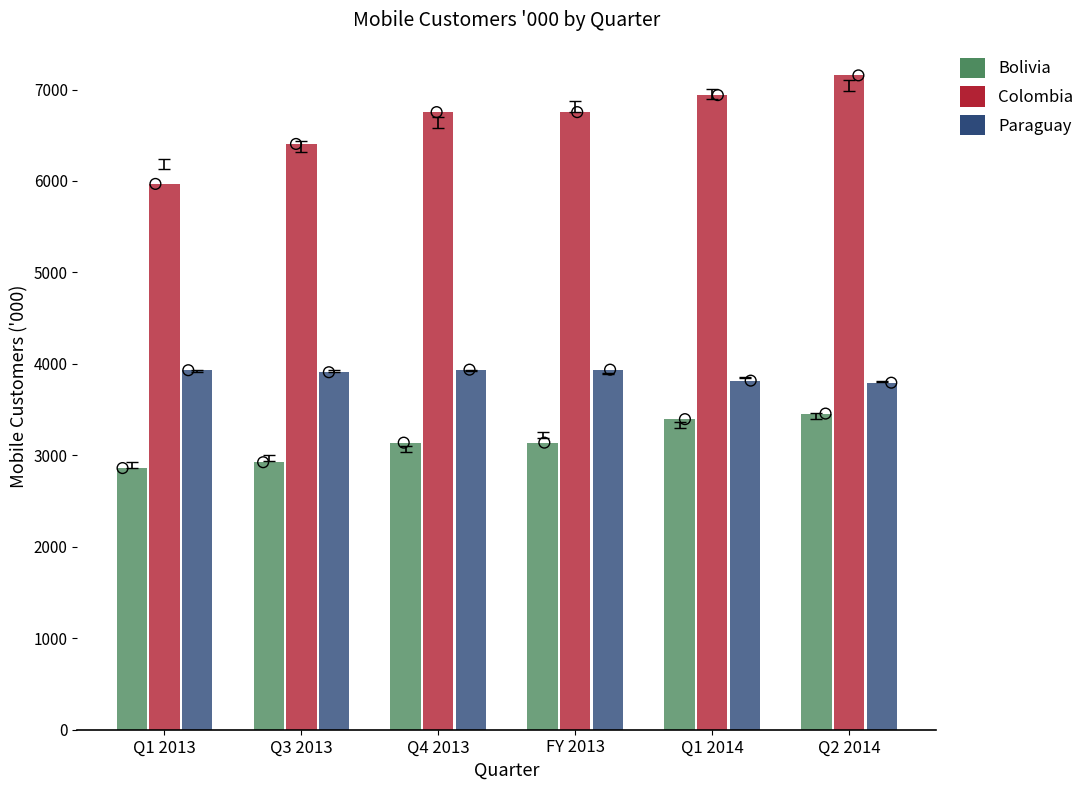

Which series has the largest total across all categories?

Colombia